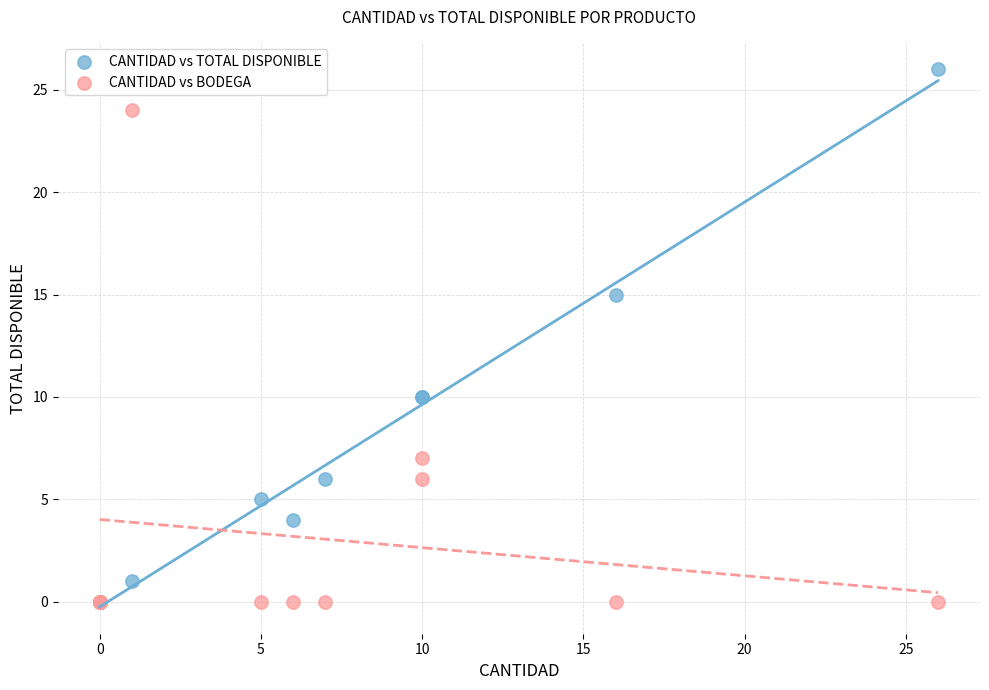

In the CANTIDAD vs TOTAL DISPONIBLE series, what Y value is closest to 13?

15